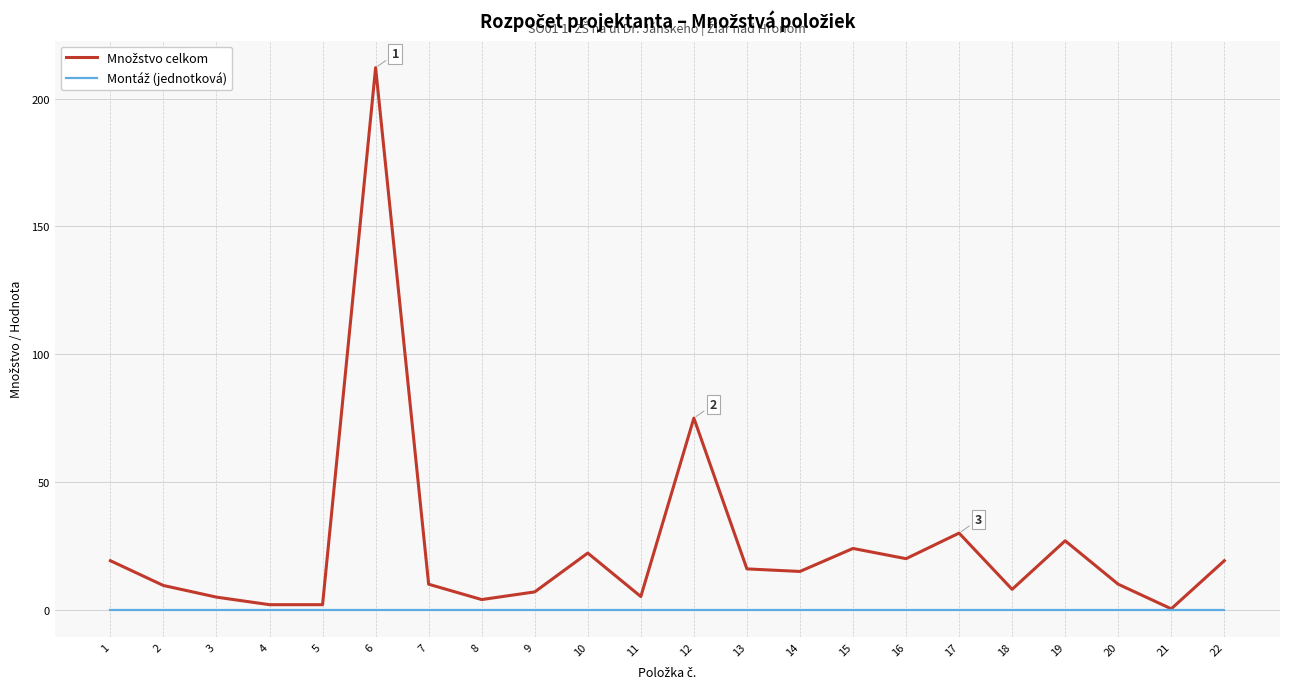

Which label corresponds to the largest value in the chart?

6